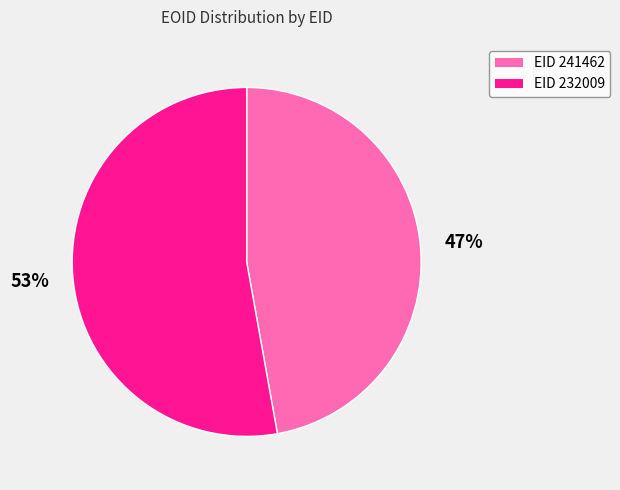

To the nearest percent, what is the average slice percentage?

50%